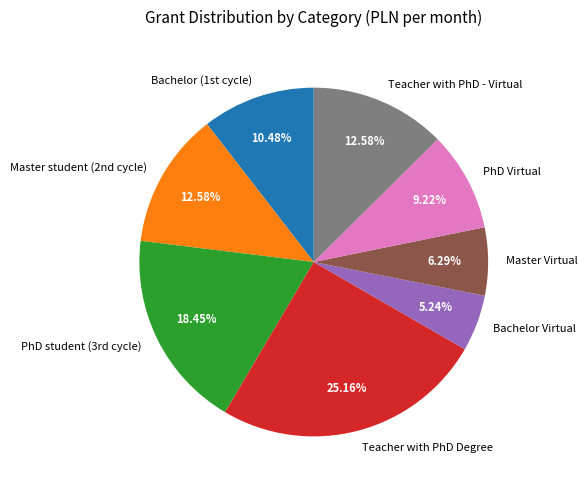

To the nearest percent, what is the average slice percentage?

12%